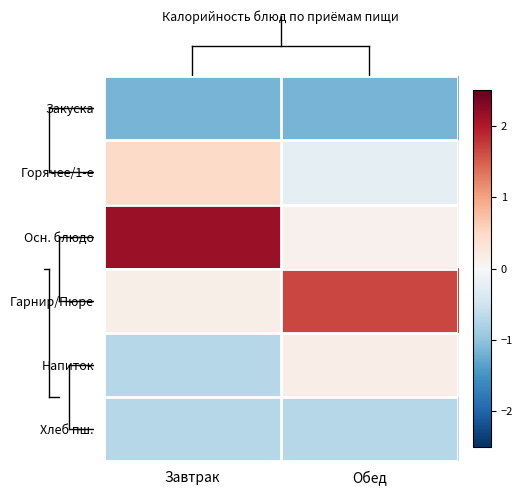

Rank the series by their maximum value, from highest to lowest.

Осн. блюдо, Гарнир/Пюре, Горячее/1-е, Напиток, Хлеб пш., Закуска